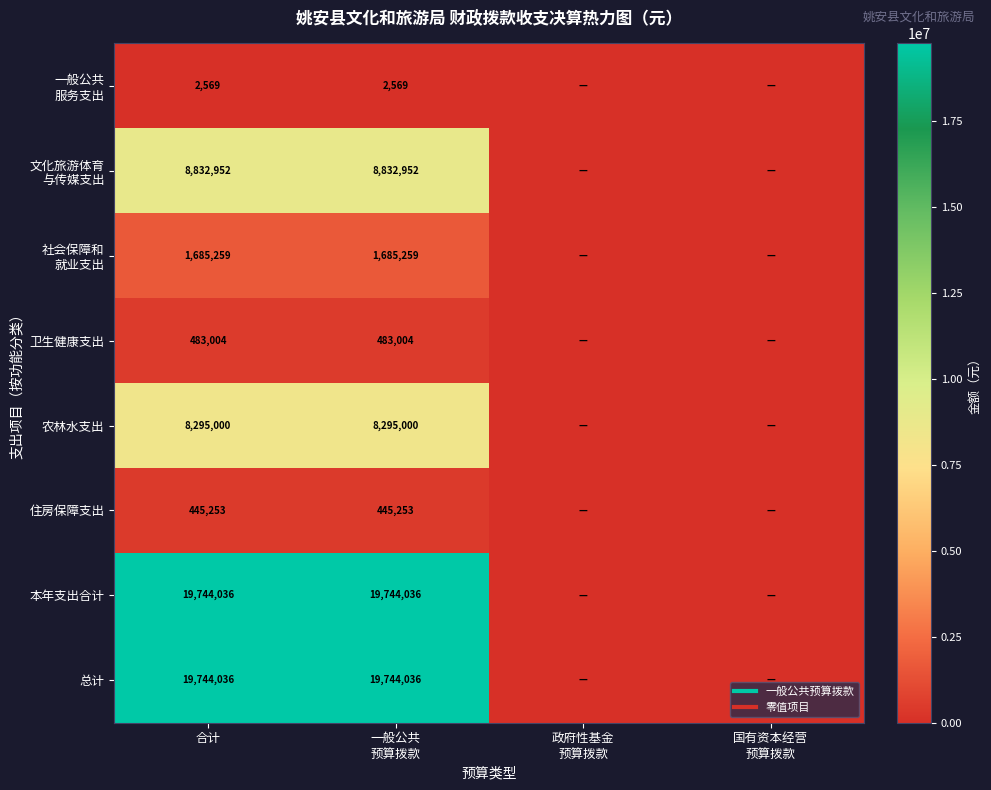

Is it true that 农林水支出 equals 3652772.5 at 合计?

False